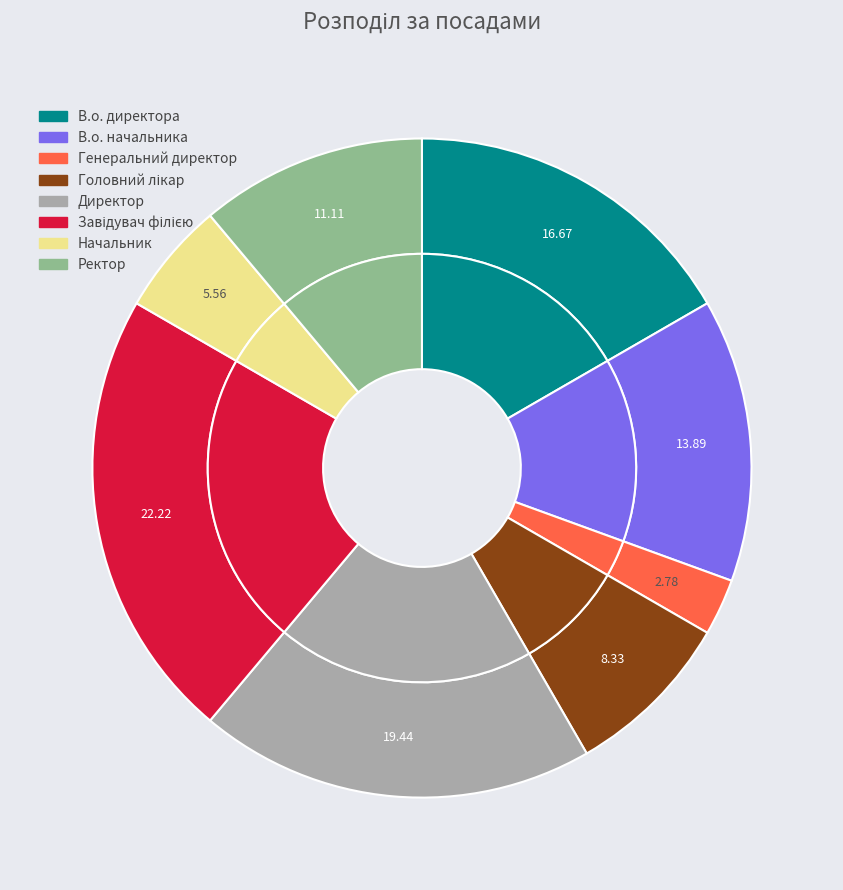

True or false: Ректор accounts for 22% of the total.

False